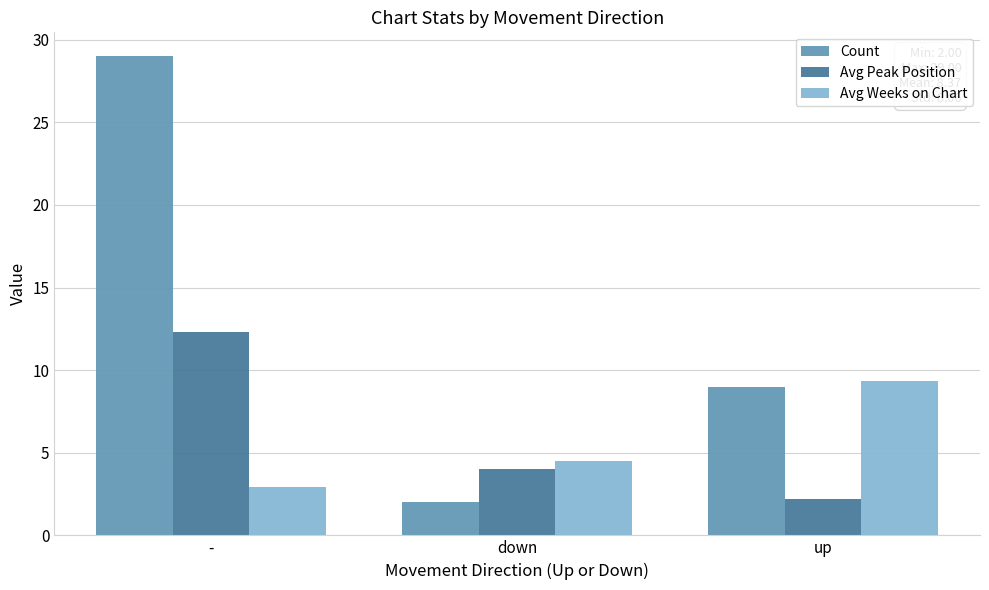

At how many categories does at least one series exceed 21?

1